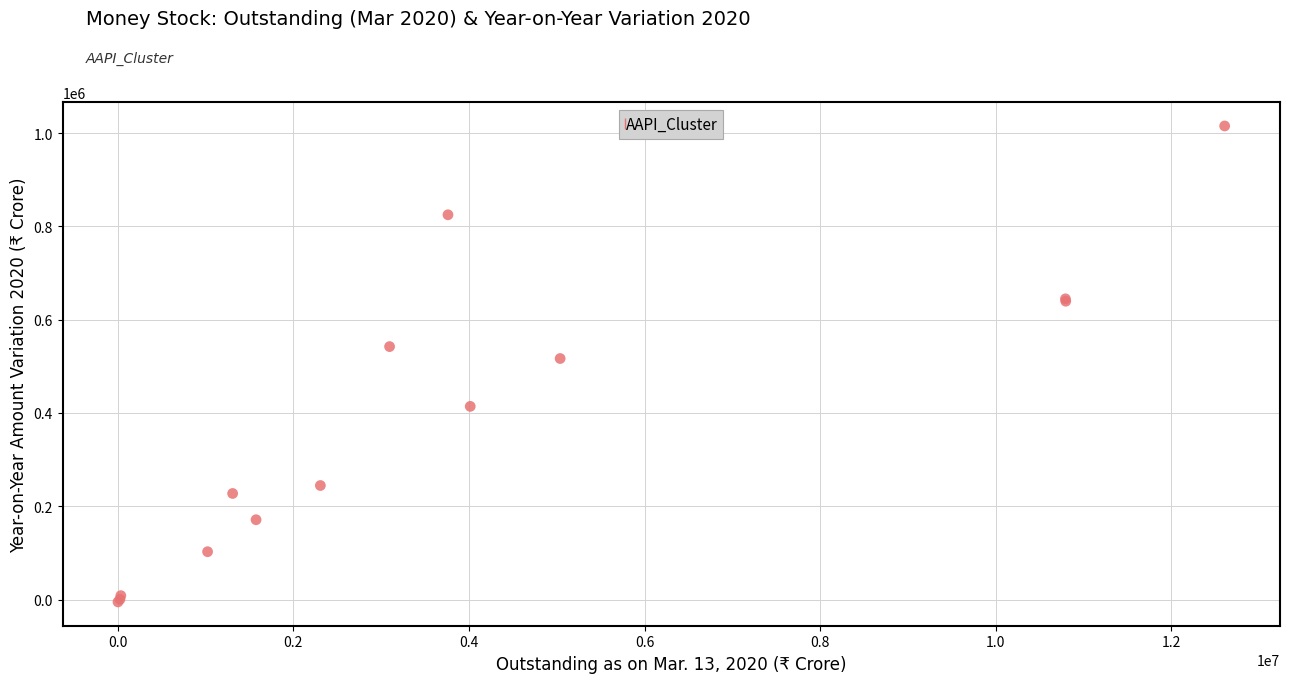

What Y value in the scatter plot is closest to 505146?

516780